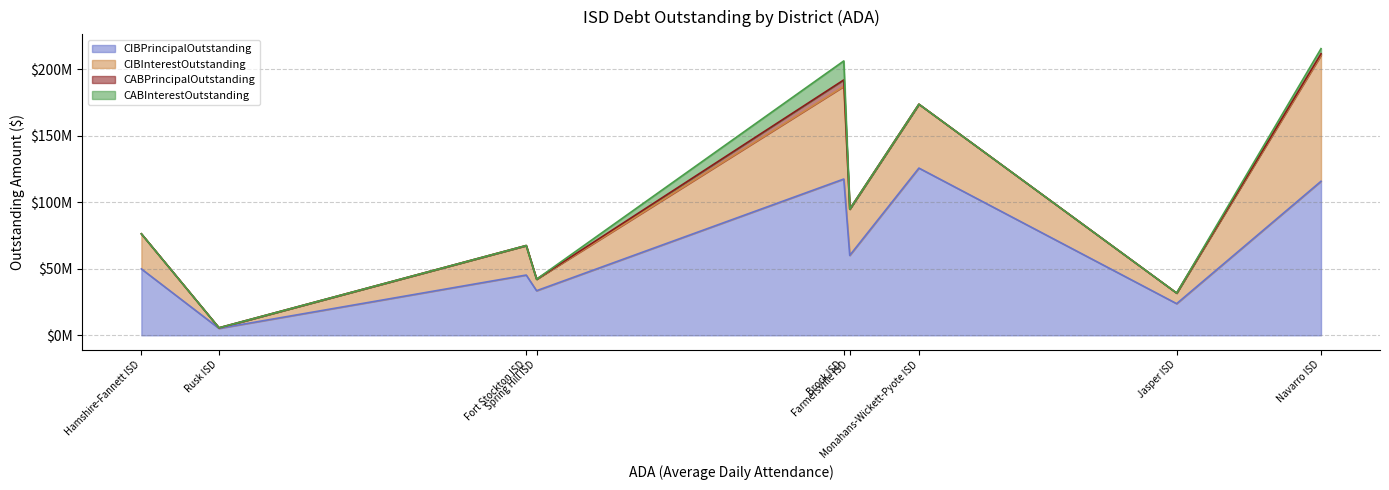

True or false: CIBPrincipalOutstanding has more than 0 interior local peaks.

True